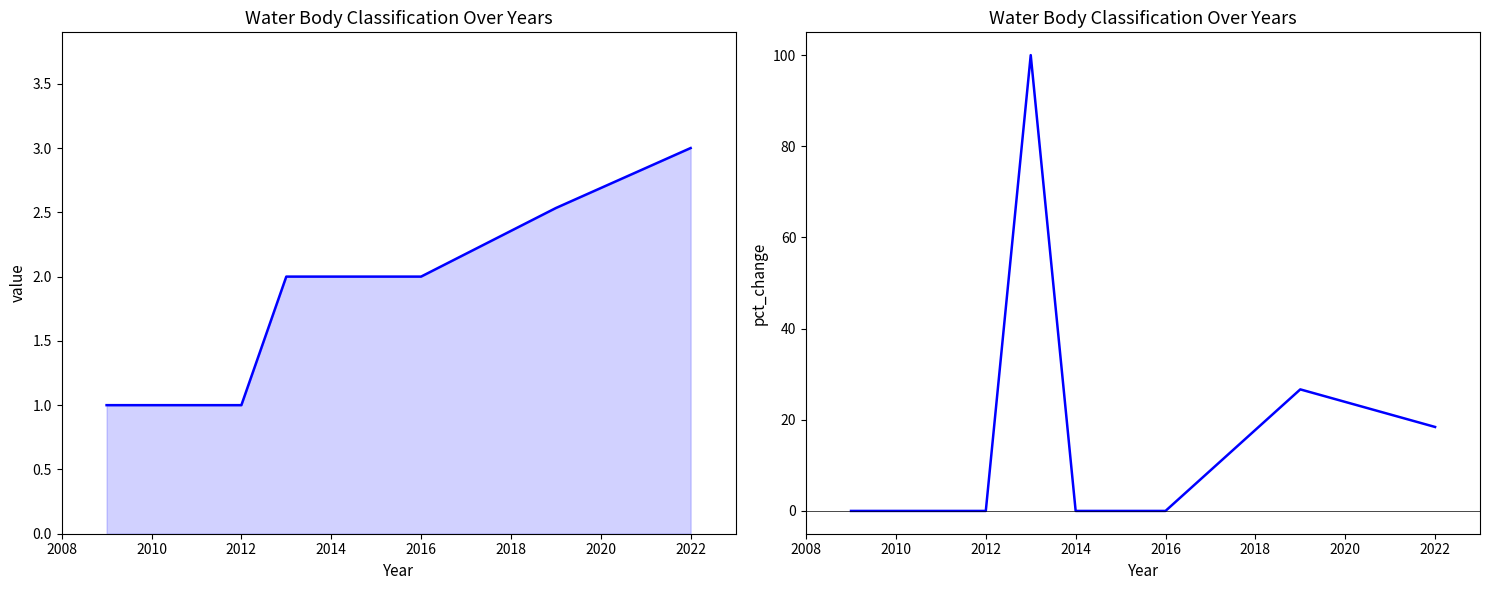

Reading left to right, extract all data points from this chart.

Cycle: 1.0	1.0	1.0	1.0	2.0	2.0	2.0	2.0	2.5	3.0
Cycle pct_change: 0.0	0.0	0.0	0.0	100.0	0.0	0.0	0.0	26.7	18.4